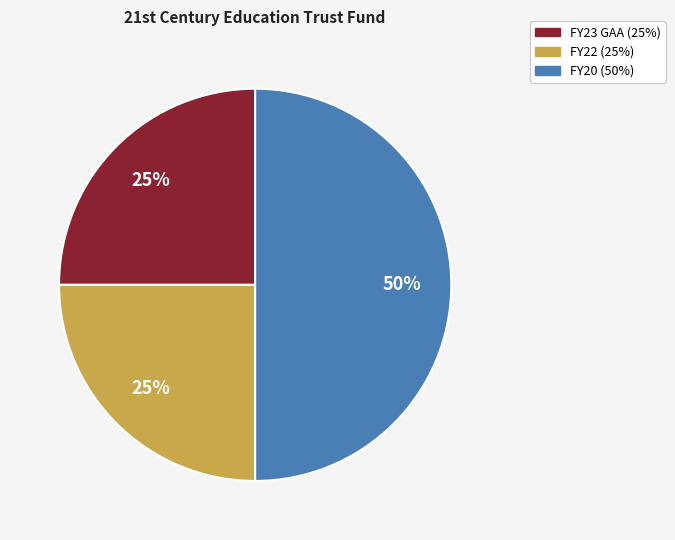

Is FY23 GAA the majority of the pie?

No